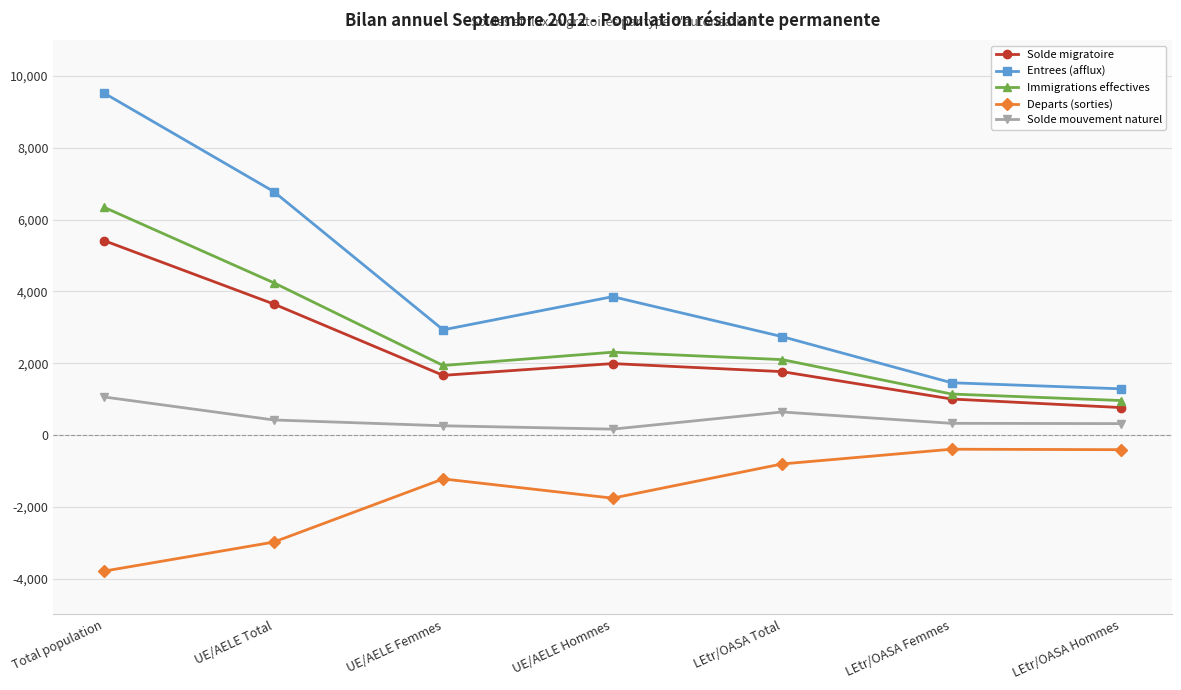

True or false: Immigrations effectives and Entrees (afflux) intersect in this chart.

False